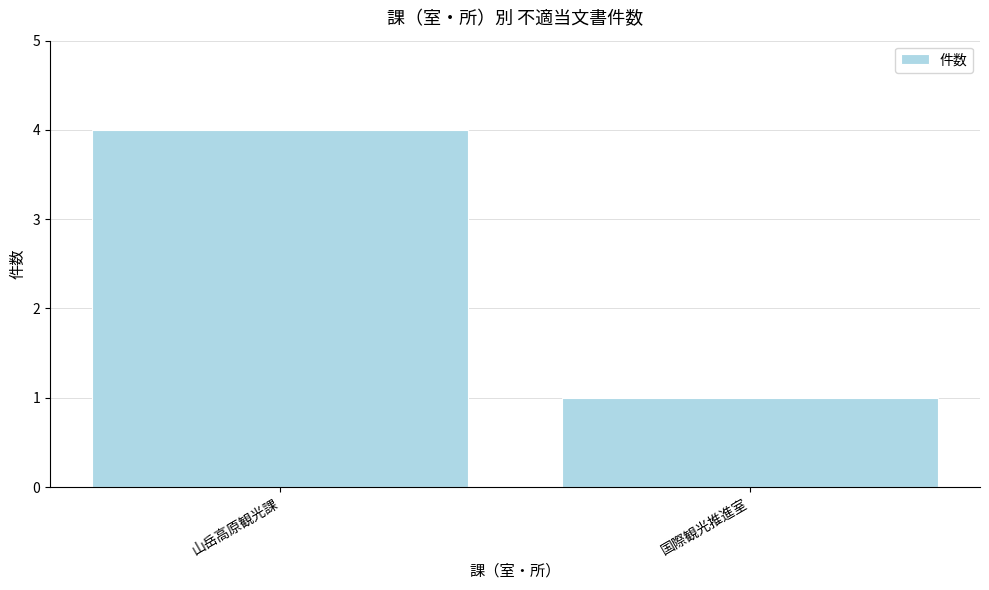

Which has a higher value, 国際観光推進室 or 山岳高原観光課?

山岳高原観光課